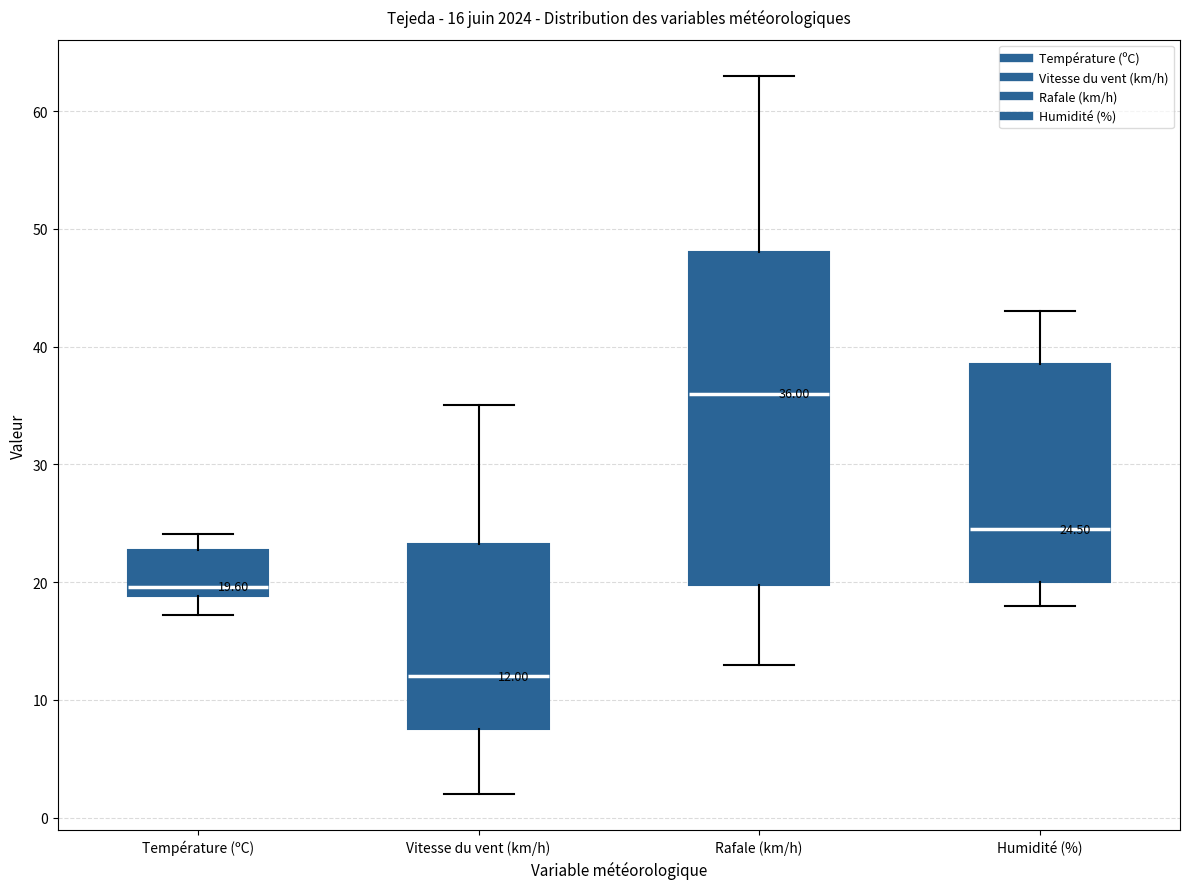

Which box has the highest median line?

Rafale (km/h)